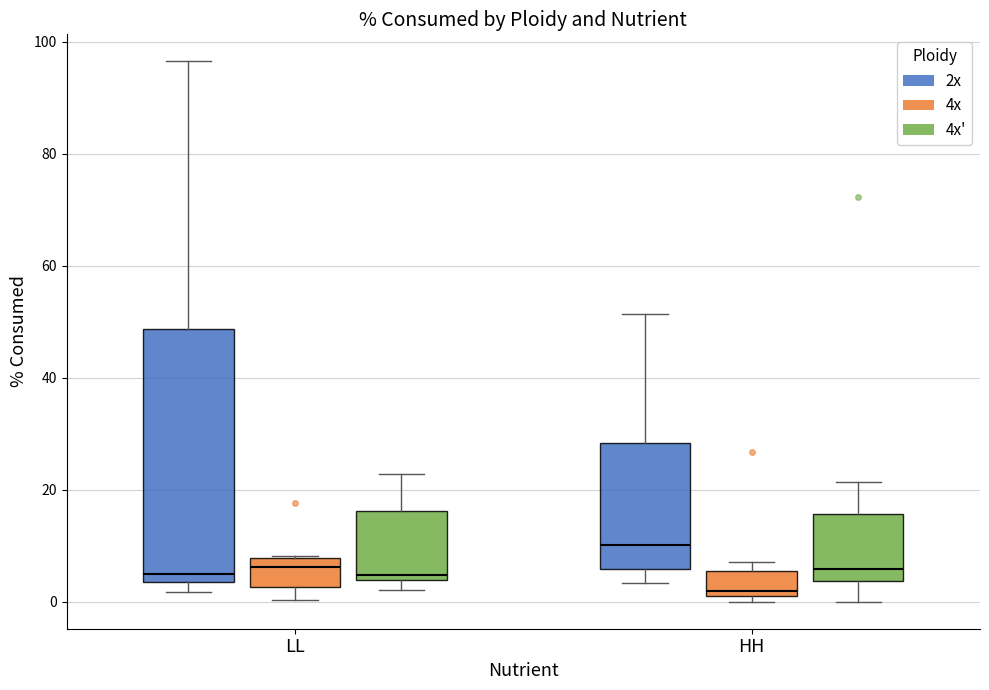

What is the sum of all 2x values?

340.9